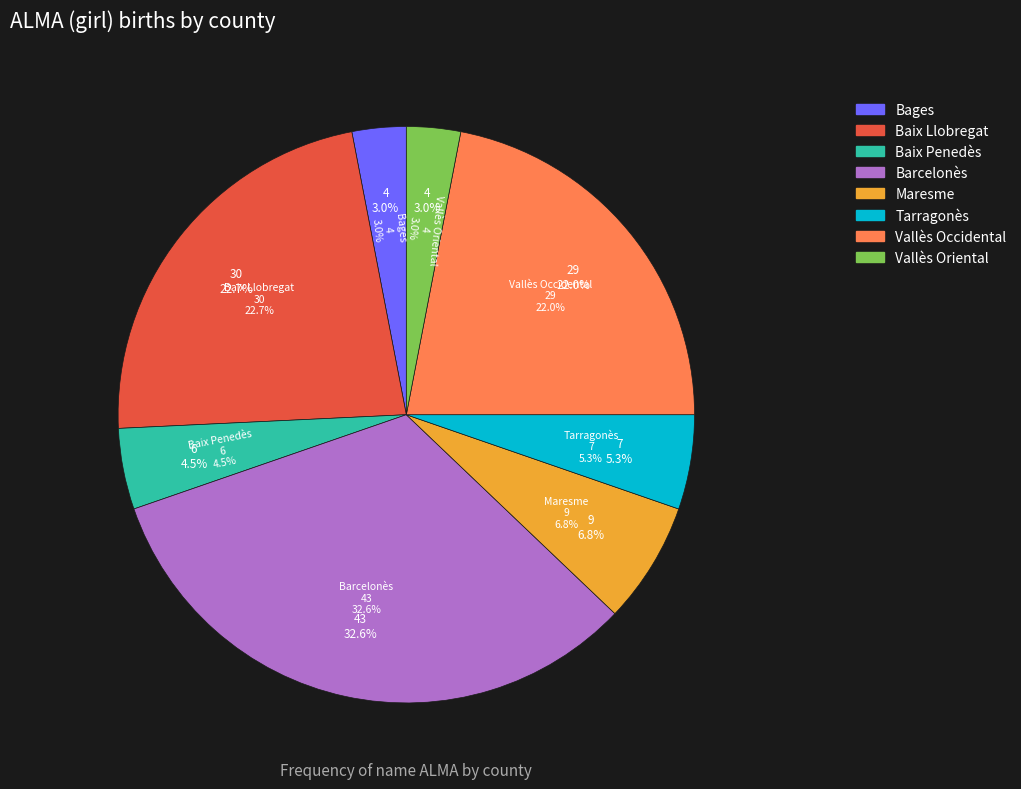

To the nearest percent, what percentage of the pie is Vallès Occidental?

22%